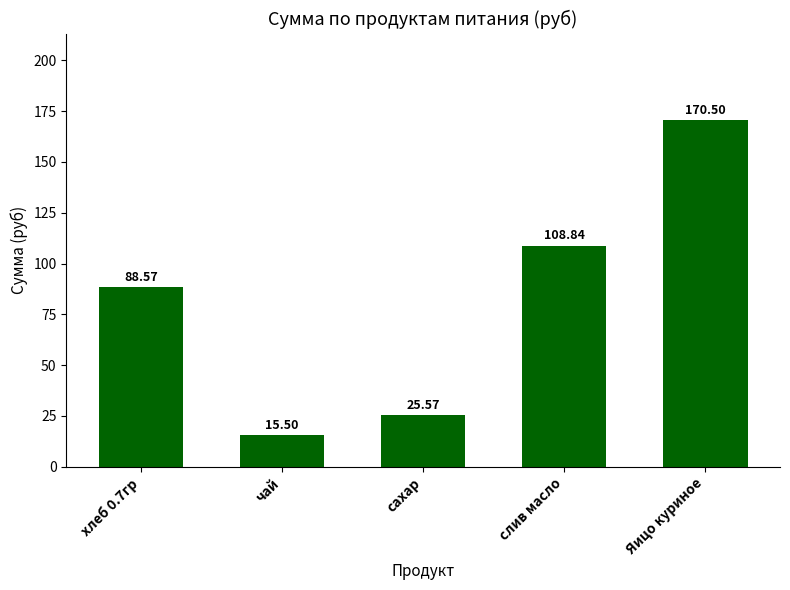

Is it true that the value at Яицо куриное is 170.5?

True